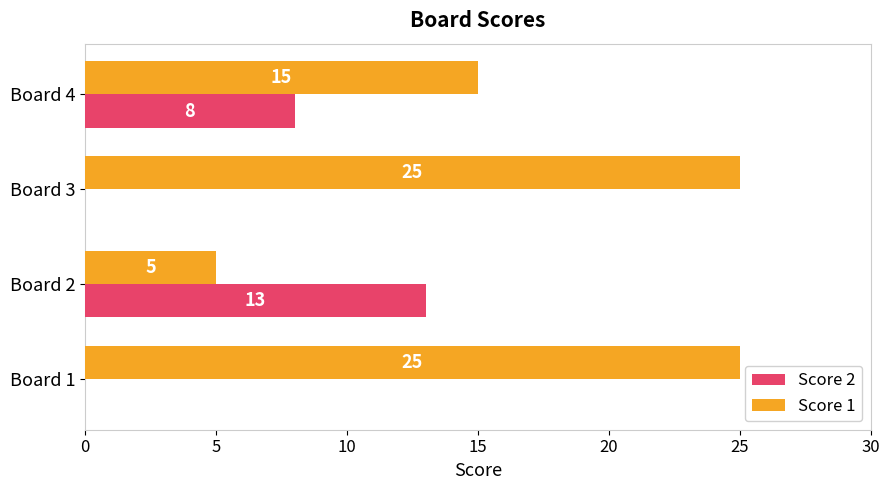

What is the maximum value shown in the chart?

25